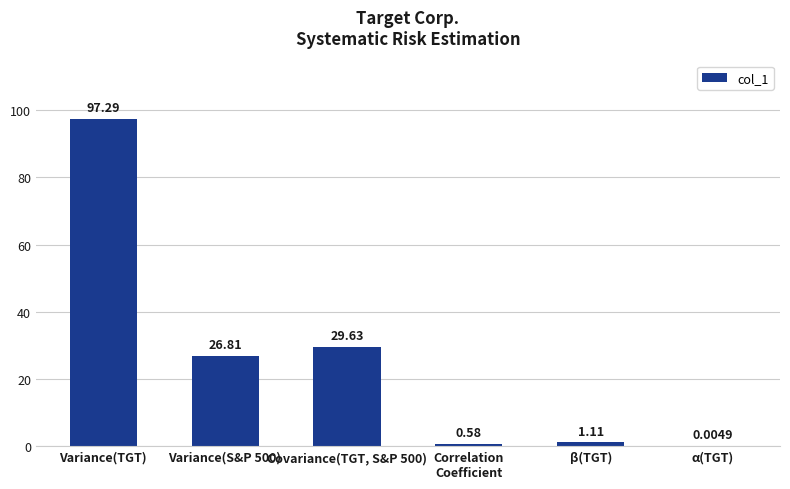

Between β(TGT) and α(TGT), which is larger?

β(TGT)